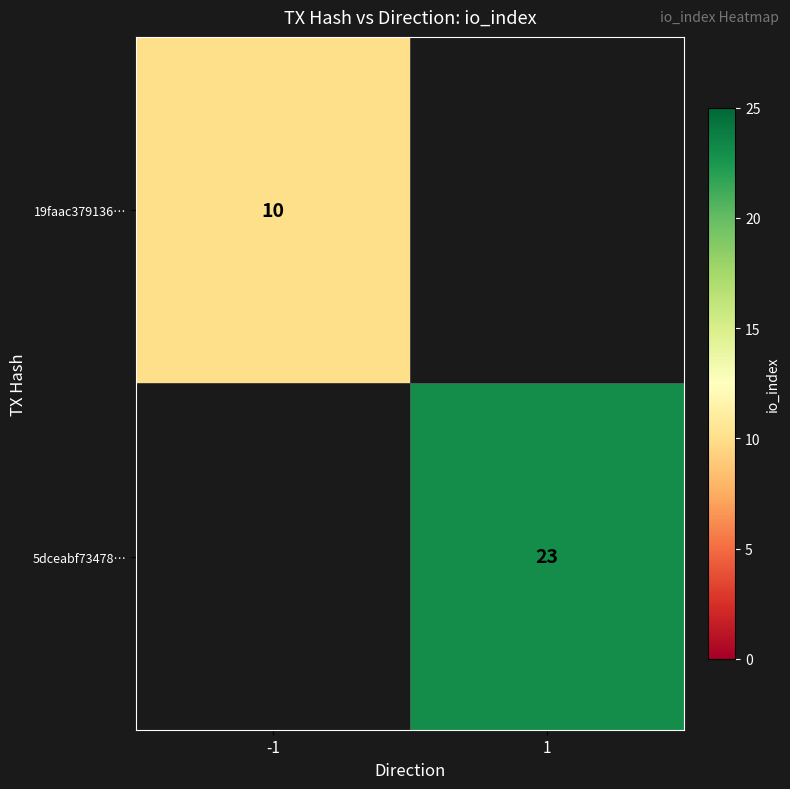

What is the total value across all series at -1?

10